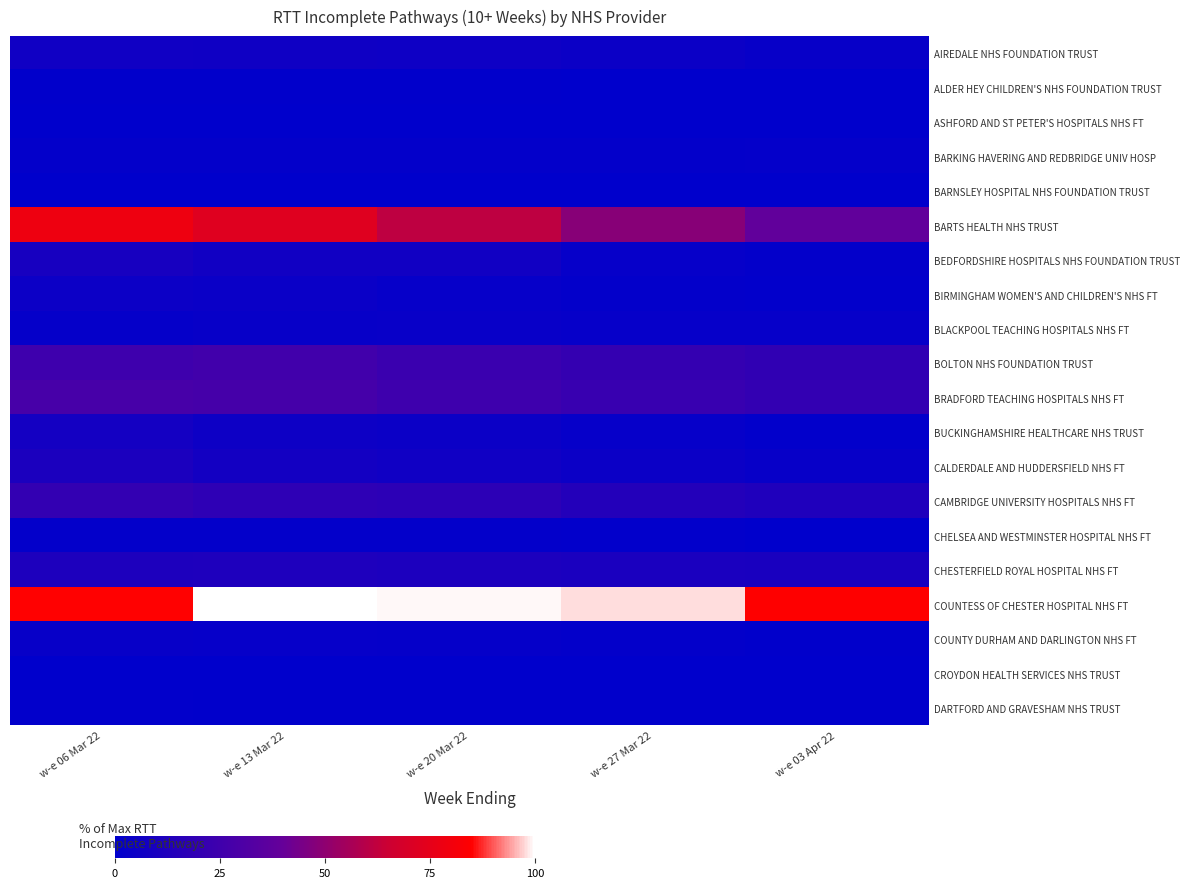

Between w-e 06 Mar 22 and w-e 03 Apr 22, which is larger?

w-e 06 Mar 22